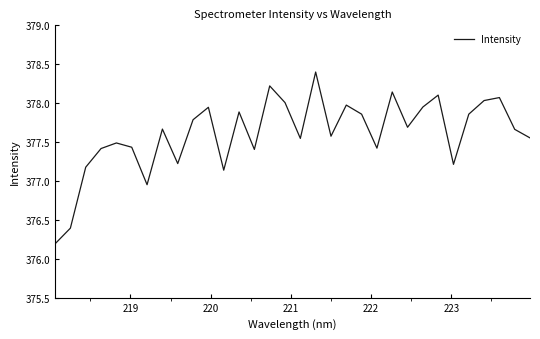

What is the difference between the maximum and minimum values?

2.2